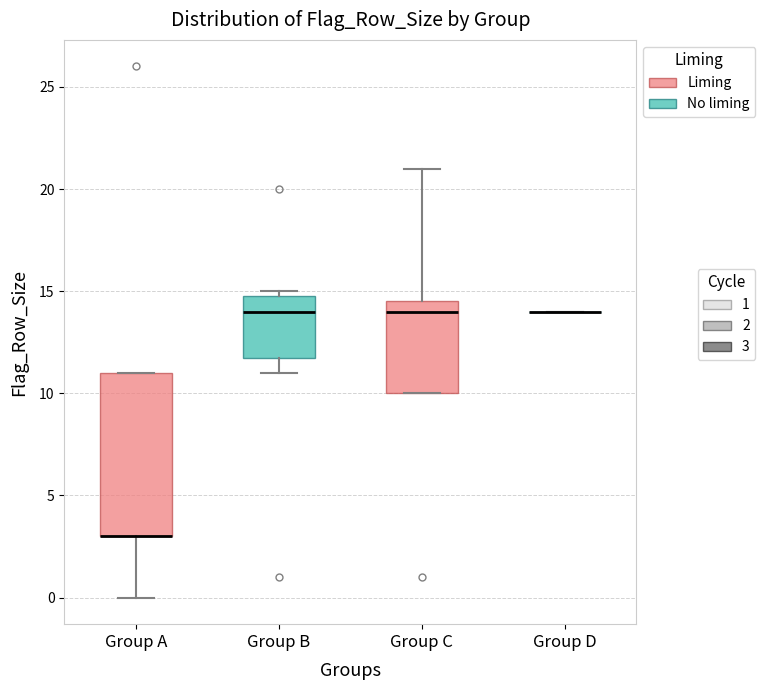

Reading left to right, read every box against the y-axis: the position of its median line, the range the box covers, and the ends of its whiskers. The values are not printed on the chart, so give them approximately, as read against the axis.

Group A: median 3.0 (drawn on the box's lower edge), box 3.0 to 11.0, whiskers 0.0 to 11.0
Group B: median 14.0, box 12.0 to 15.0, whiskers 11.0 to 15.0 (just above the box's upper edge)
Group C: median 14.0, box 10.0 to 14.5, whiskers 10.0 to 21.0
Group D: box collapsed to a line at 14.0, whiskers 14.0 to 14.0